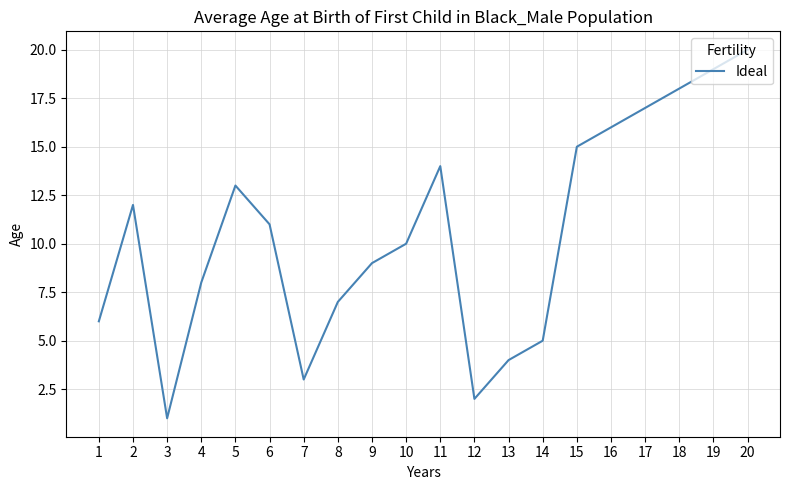

List the labels in order of value, smallest first.

3, 12, 7, 13, 14, 1, 8, 4, 9, 10, 6, 2, 5, 11, 15, 16, 17, 18, 19, 20